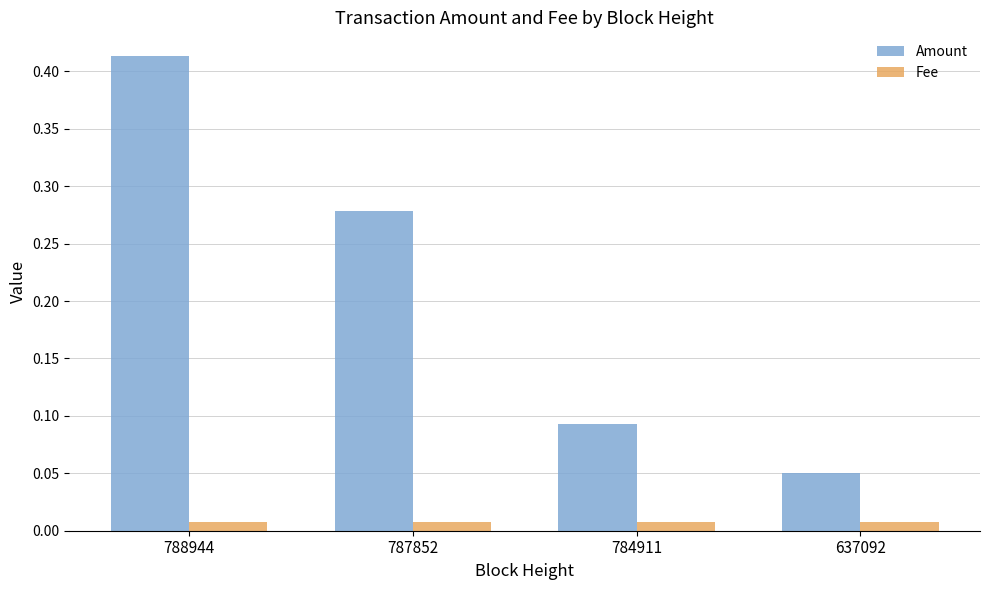

Rank the series by their average value, from highest to lowest.

Amount, Fee